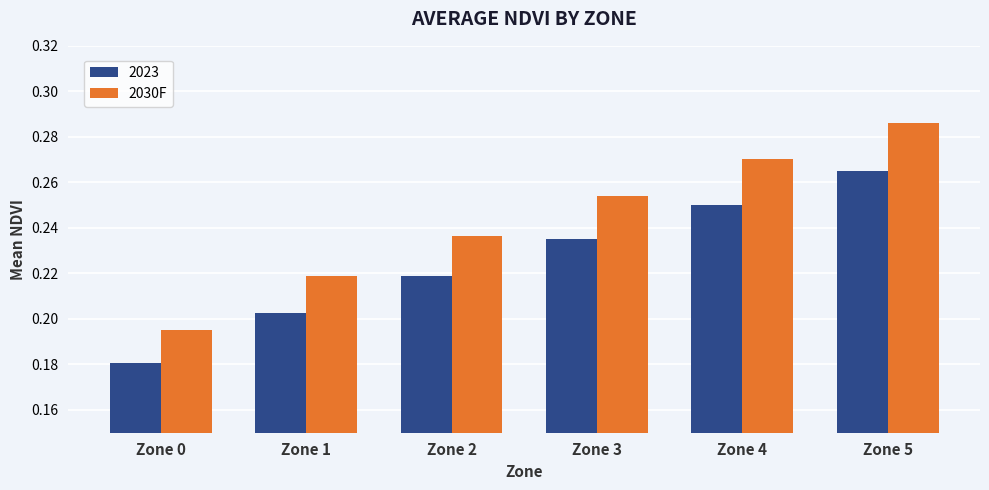

Which category has the highest value in the 2023 series?

Zone 5